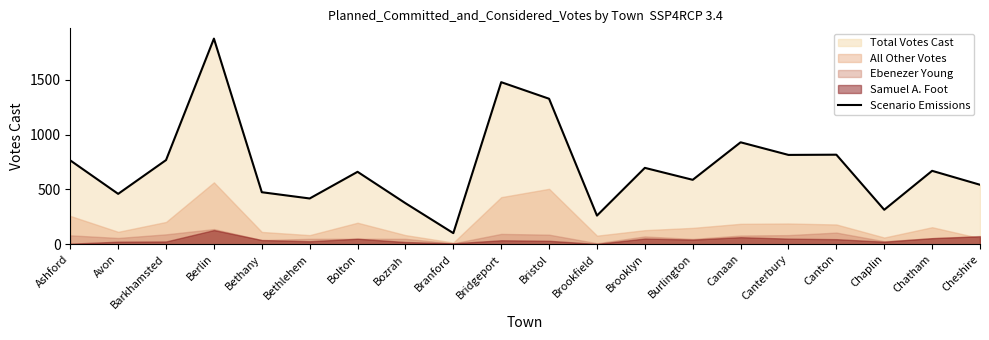

What is the greatest value displayed?

1875